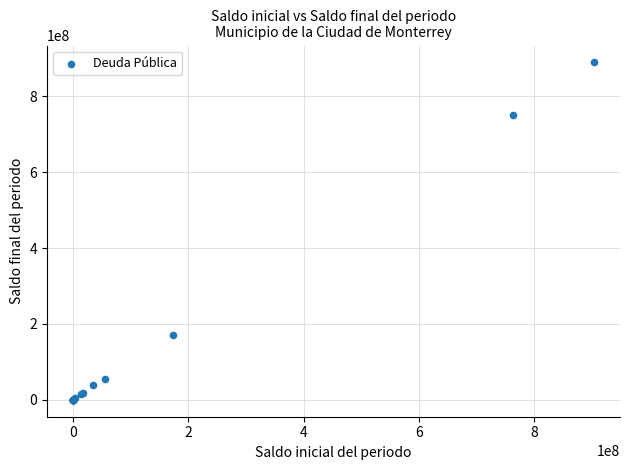

What Y value in the scatter plot is closest to 444757195?

171292804.2